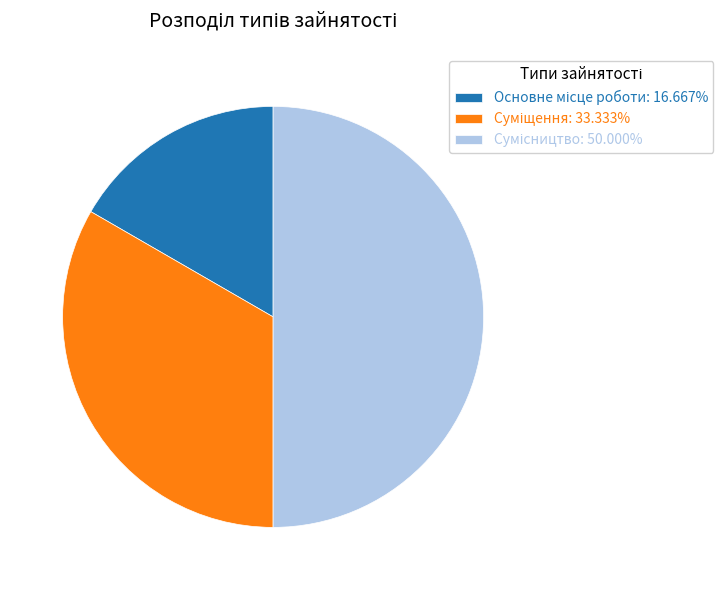

Which slice is the smallest?

Основне місце роботи